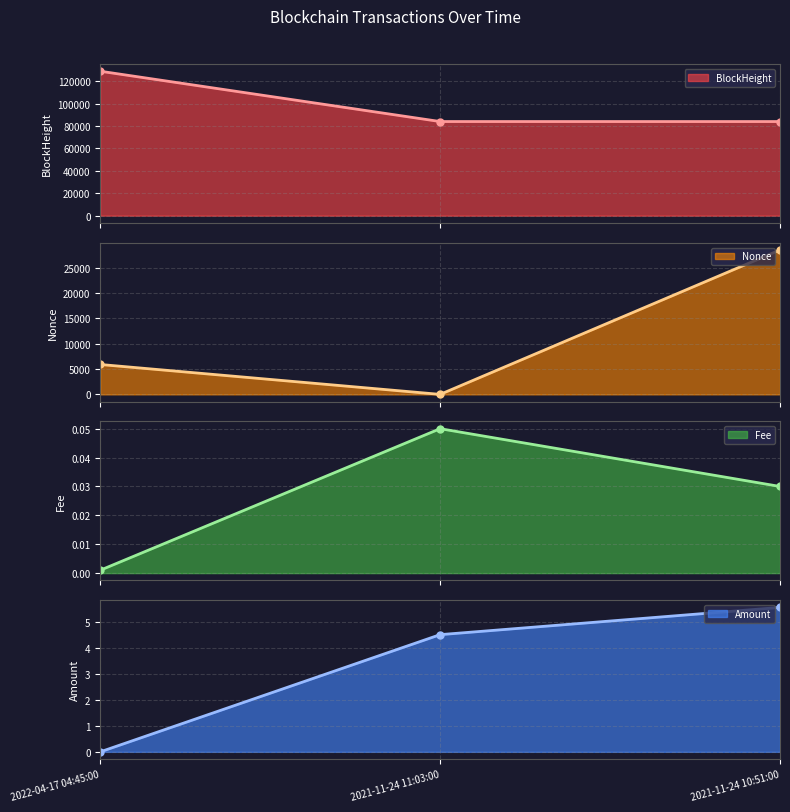

Rank the series by their maximum value, from lowest to highest.

Fee, Amount, Nonce, BlockHeight